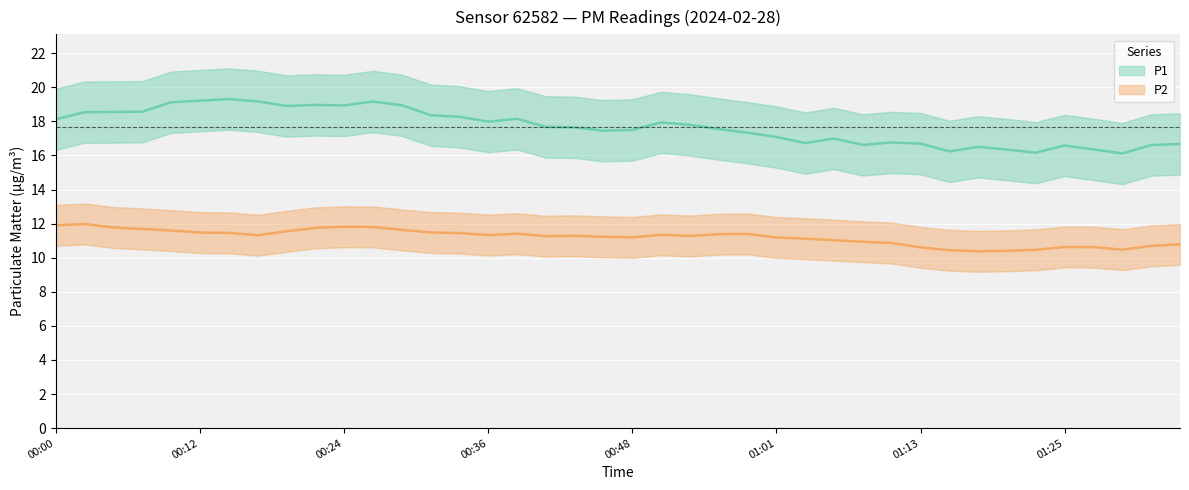

Is the value of P1 at 00:22 greater than the value of P2 at 01:15?

Yes